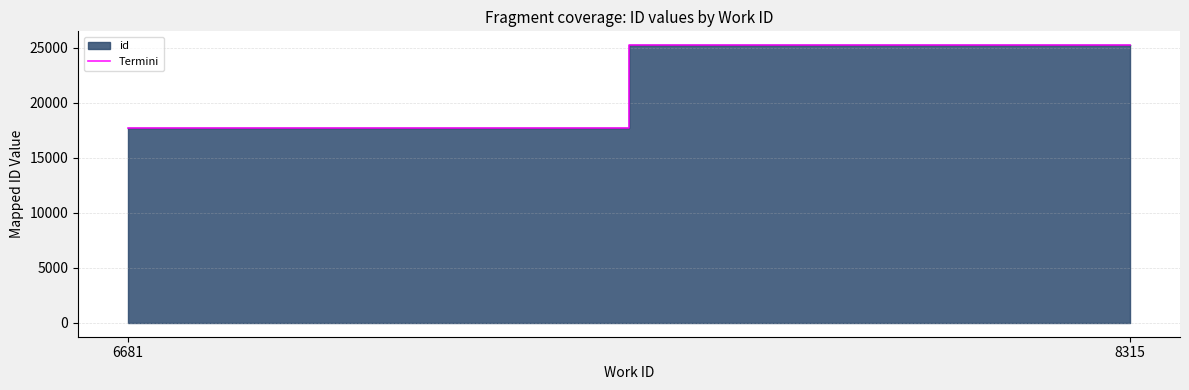

At which category does the chart reach its minimum across all series?

6681